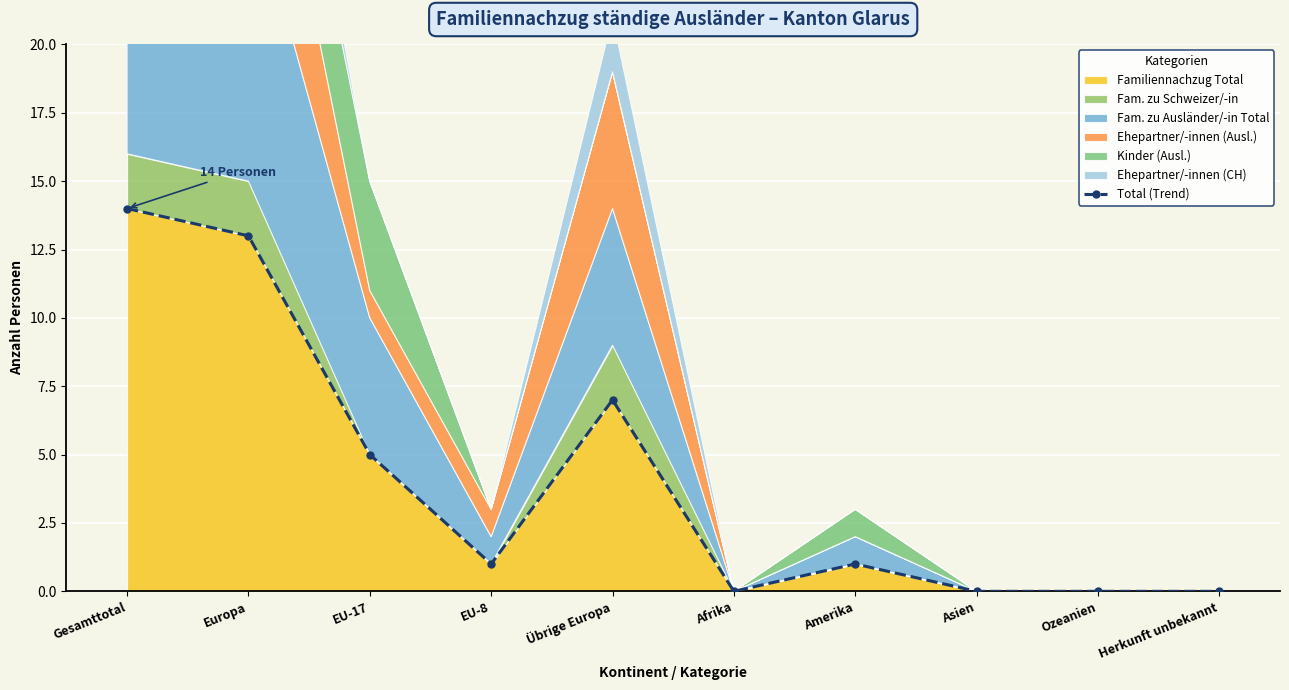

What is the sum of the values at Asien and Übrige Europa?

7